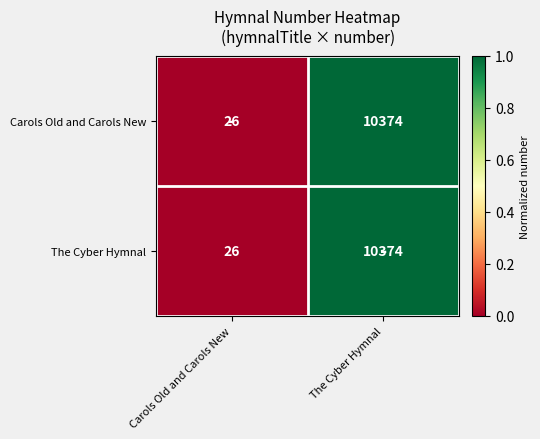

Reading right to left, what are all the values shown in this chart?

Carols Old and Carols New: The Cyber Hymnal=10374	Carols Old and Carols New=26
The Cyber Hymnal: The Cyber Hymnal=10374	Carols Old and Carols New=26